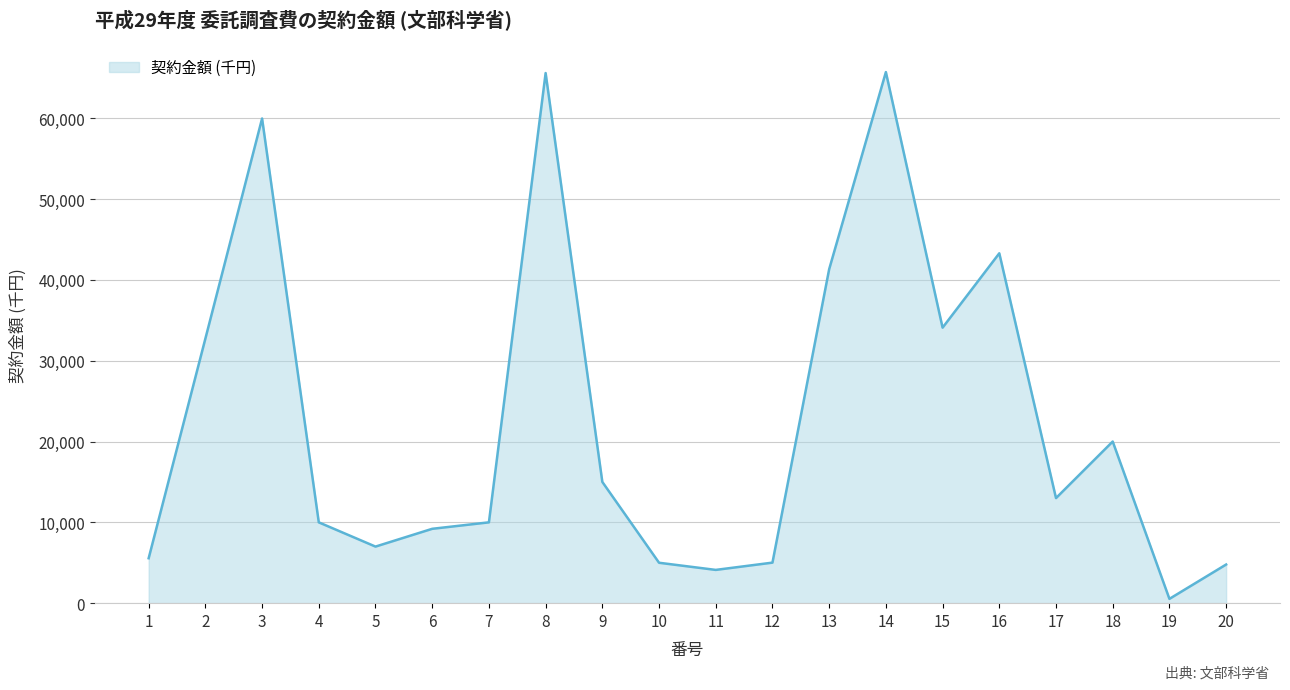

What is the ratio of the value at 17 to the value at 19?

24.4